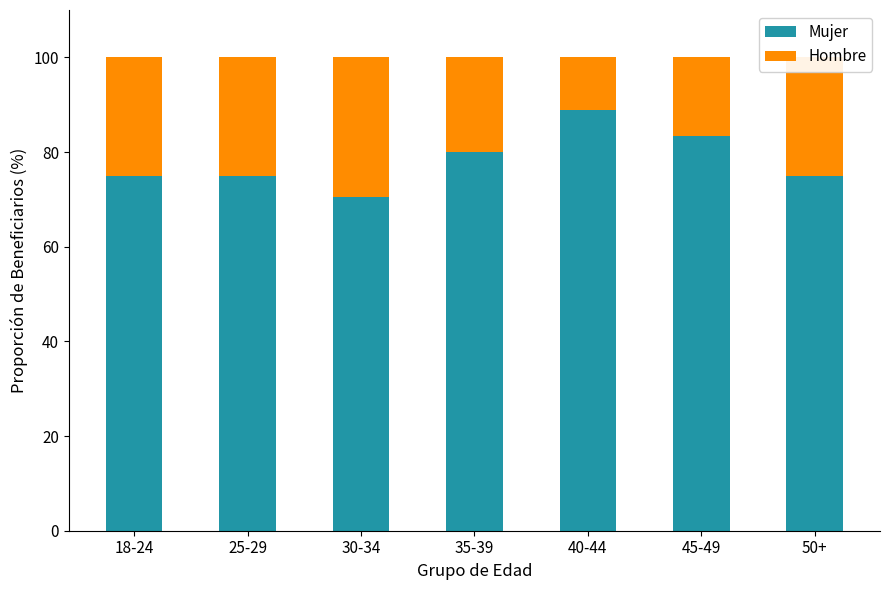

The Mujer series shows 75.0 at 50+. True or false?

True